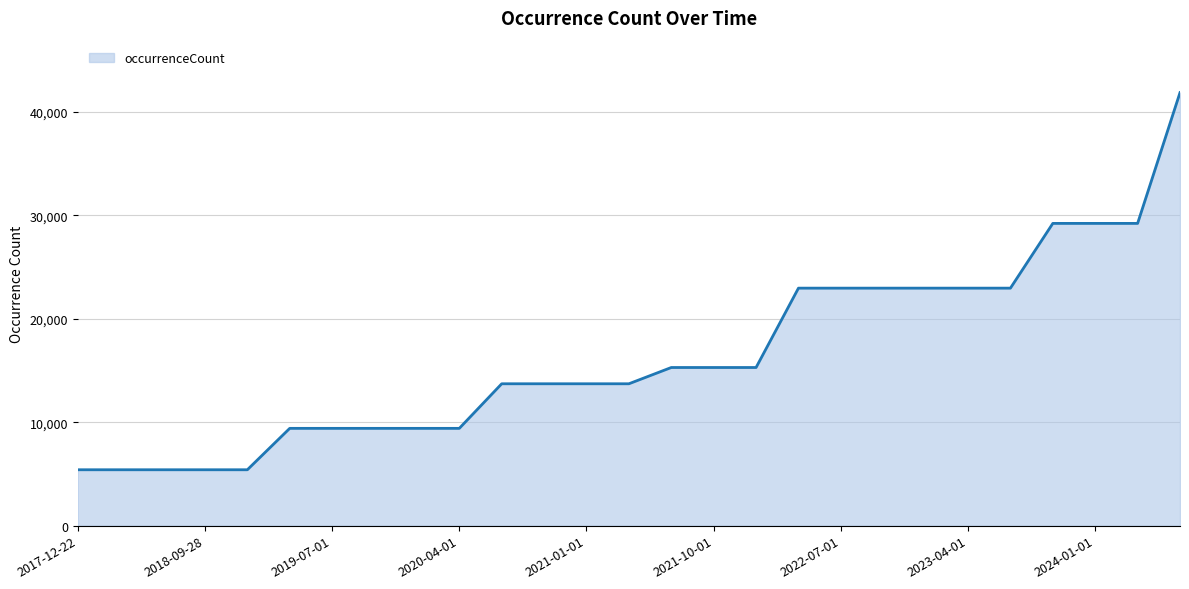

What is the minimum value shown in the chart?

5402